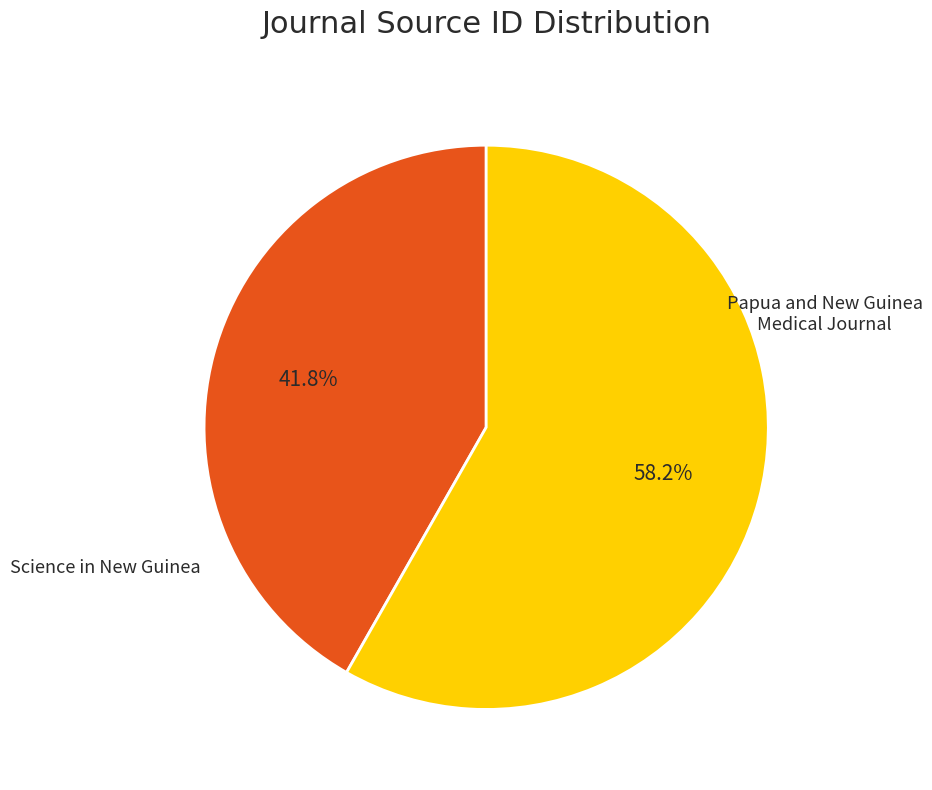

How many slices are in this pie chart?

2